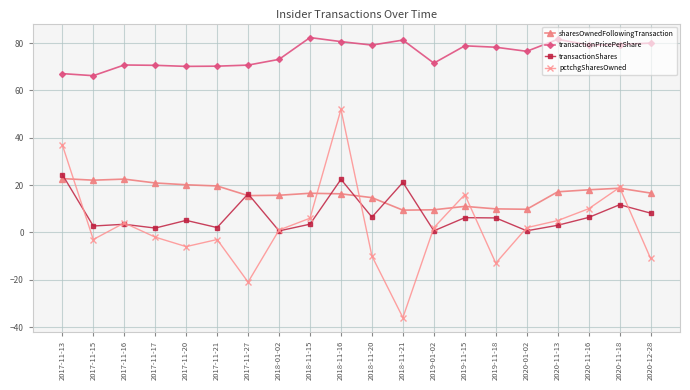

What is the label of the 12th point from the right?

2018-11-15